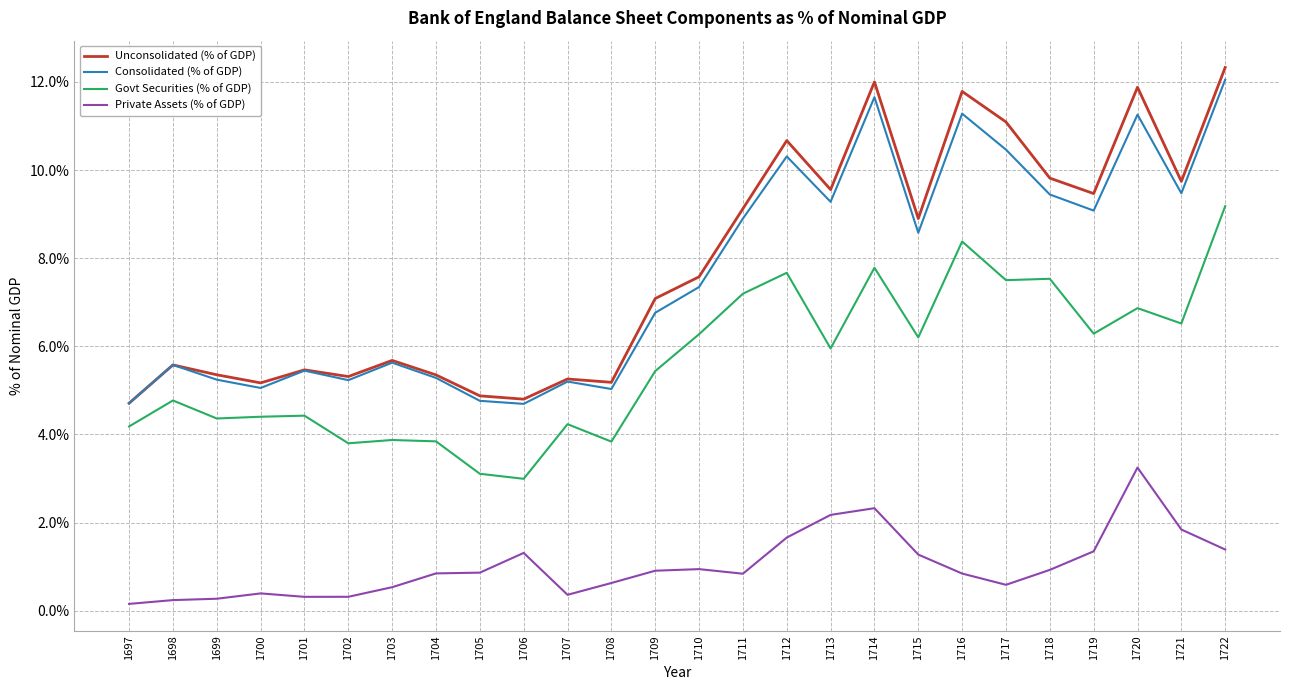

Where does the Unconsolidated (% of GDP) series first go above 7?

1709